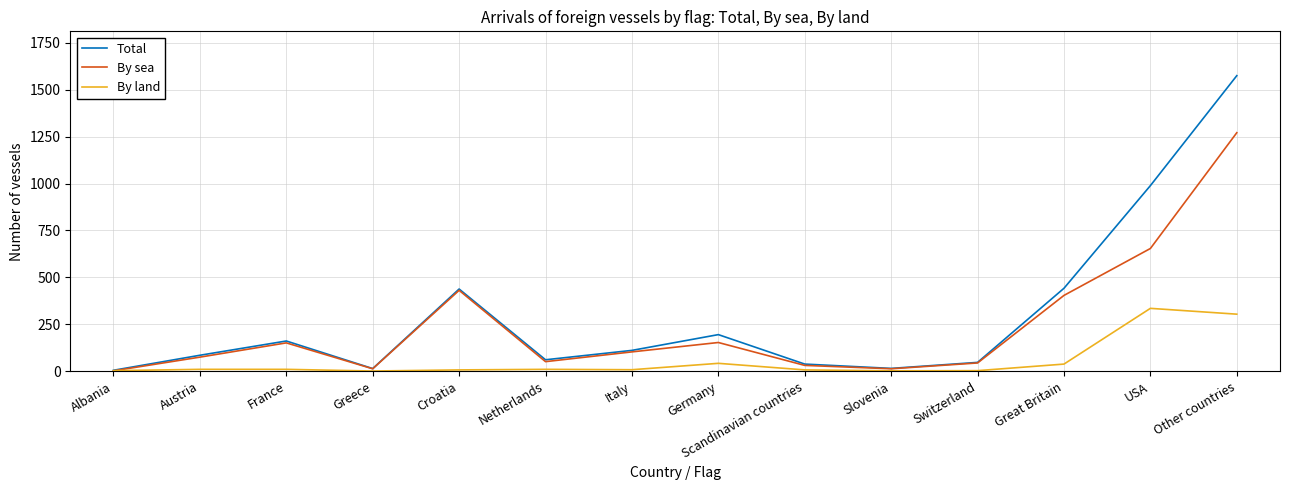

Which series ends up on top after the final intersection of By land and By sea?

By sea